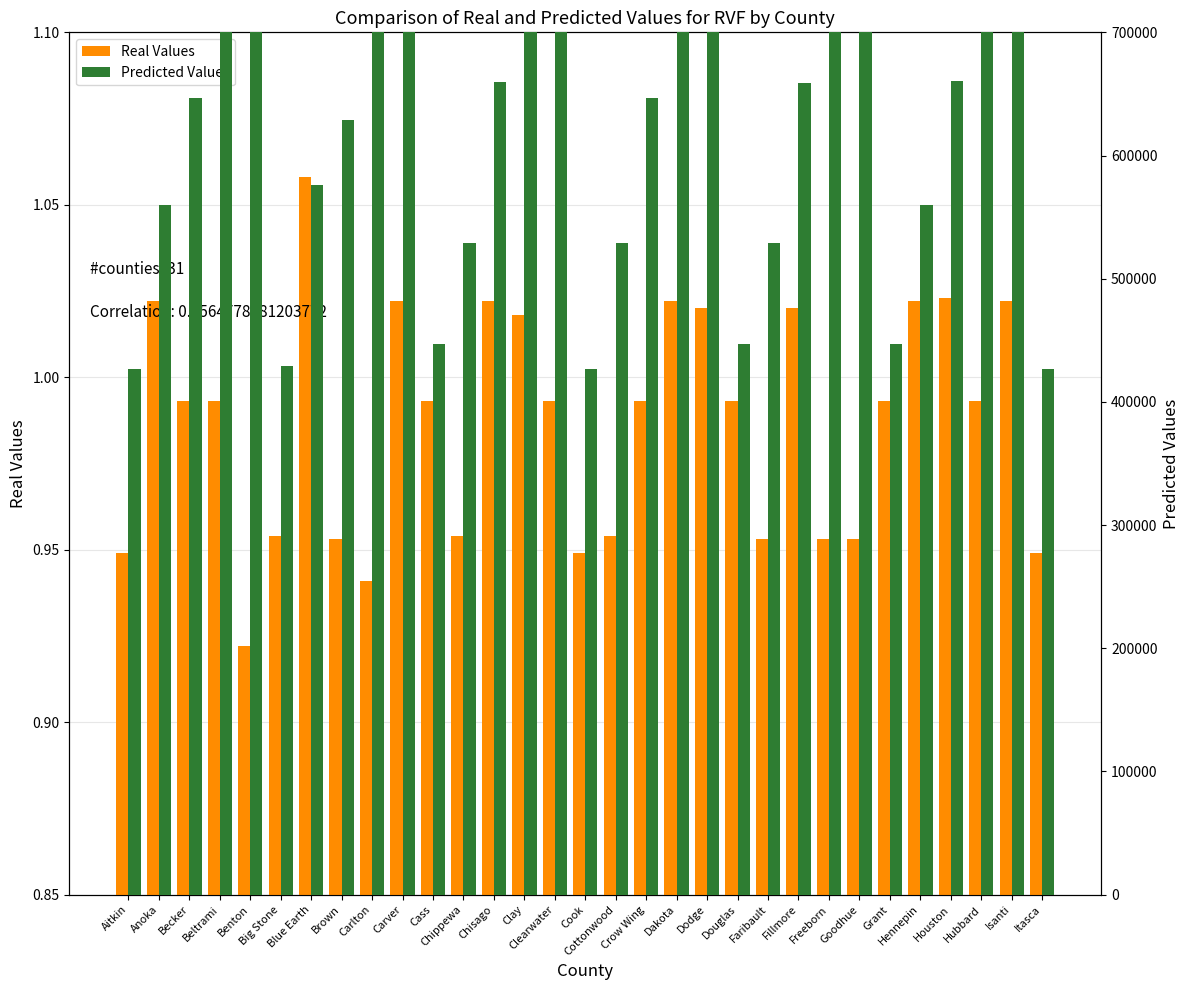

What is the label of the 28th bar from the right?

Beltrami